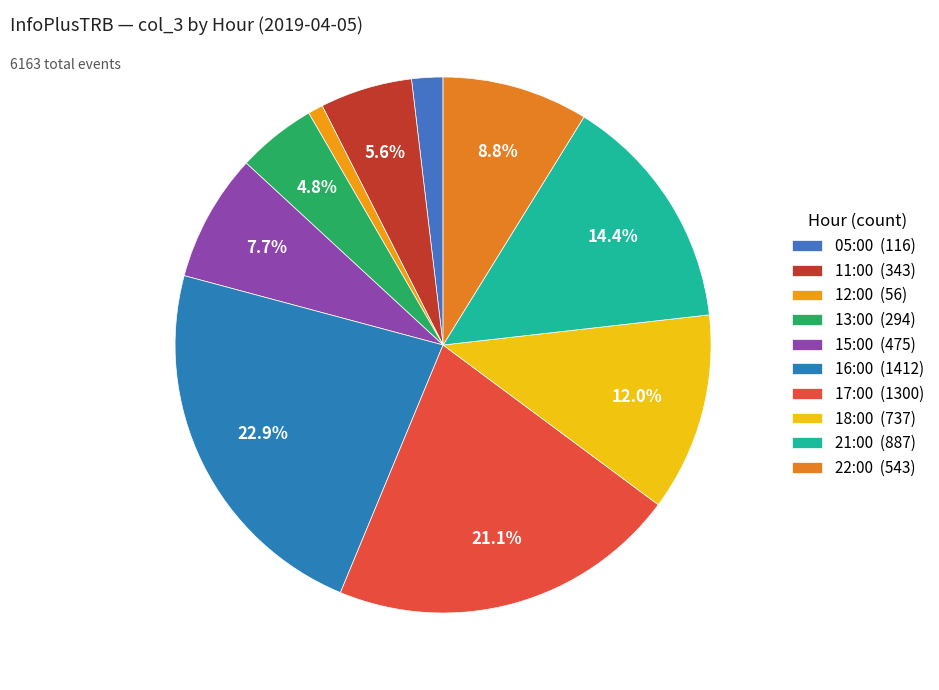

To the nearest percent, what portion does 12:00 represent?

1%